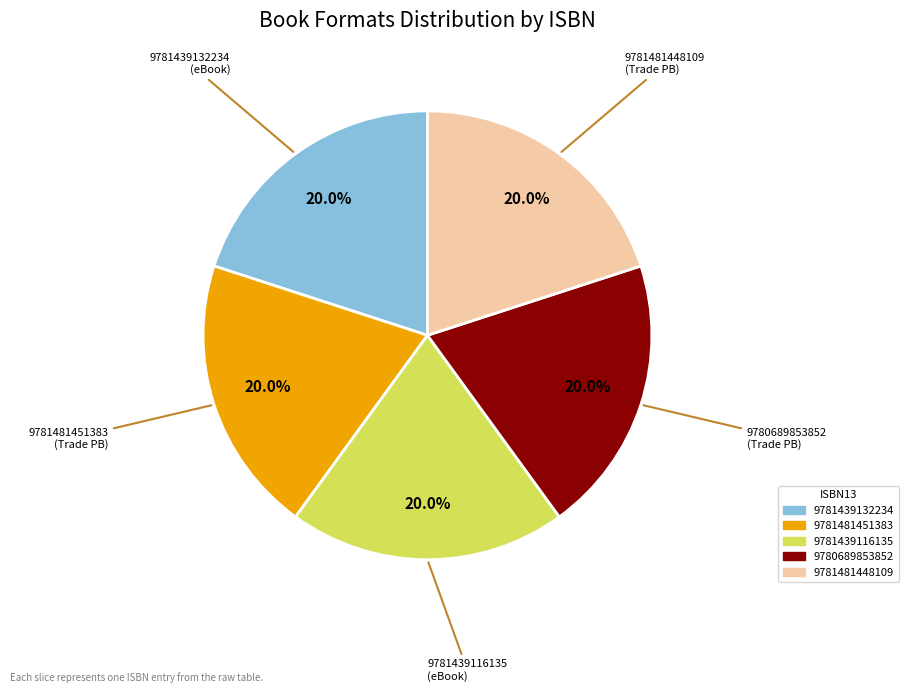

How many slices are in this pie chart?

5